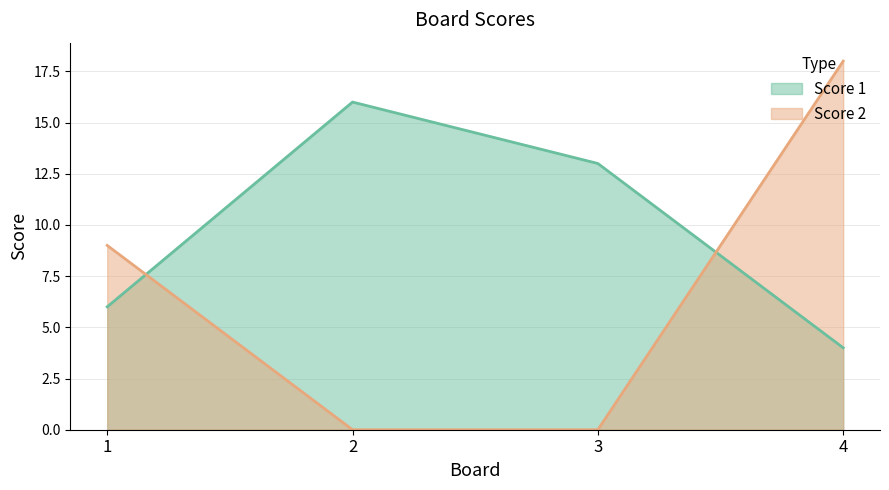

Rank the series by their average value, from lowest to highest.

Score 2, Score 1